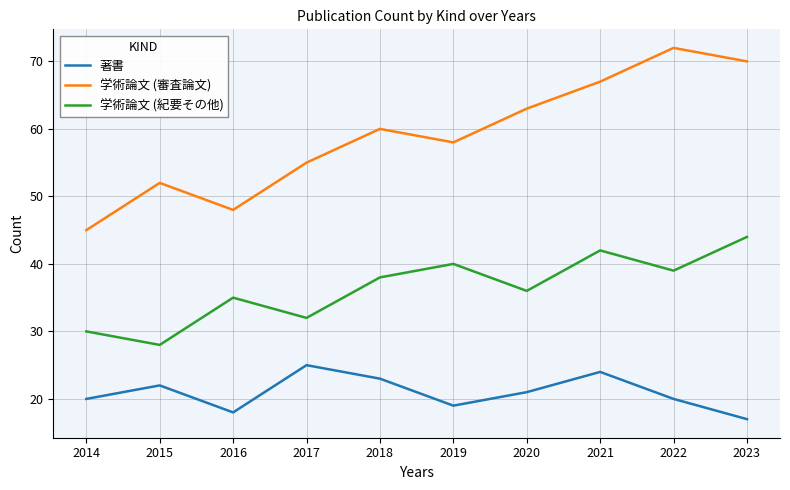

What is the difference between the 著書 values at 2020 and 2023?

4